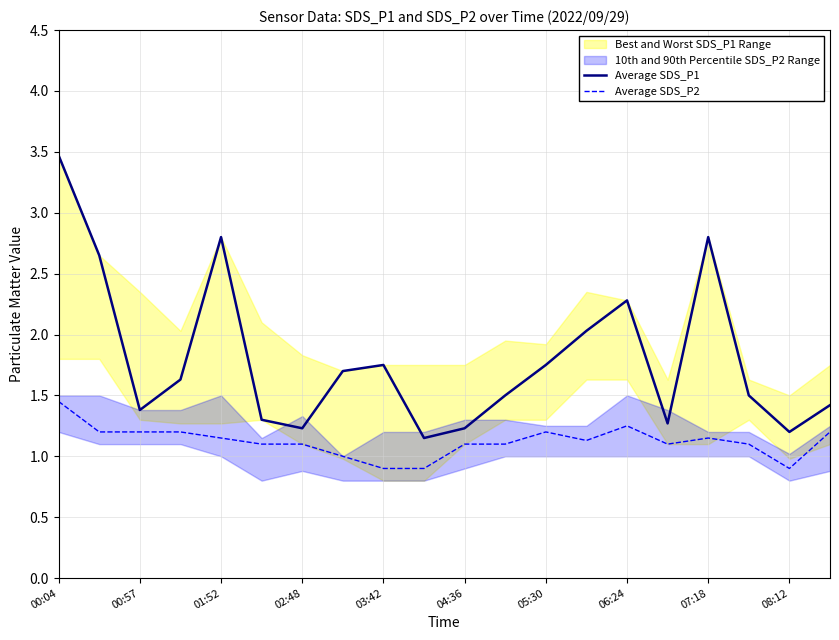

What is the maximum value for Average SDS_P1?

3.5